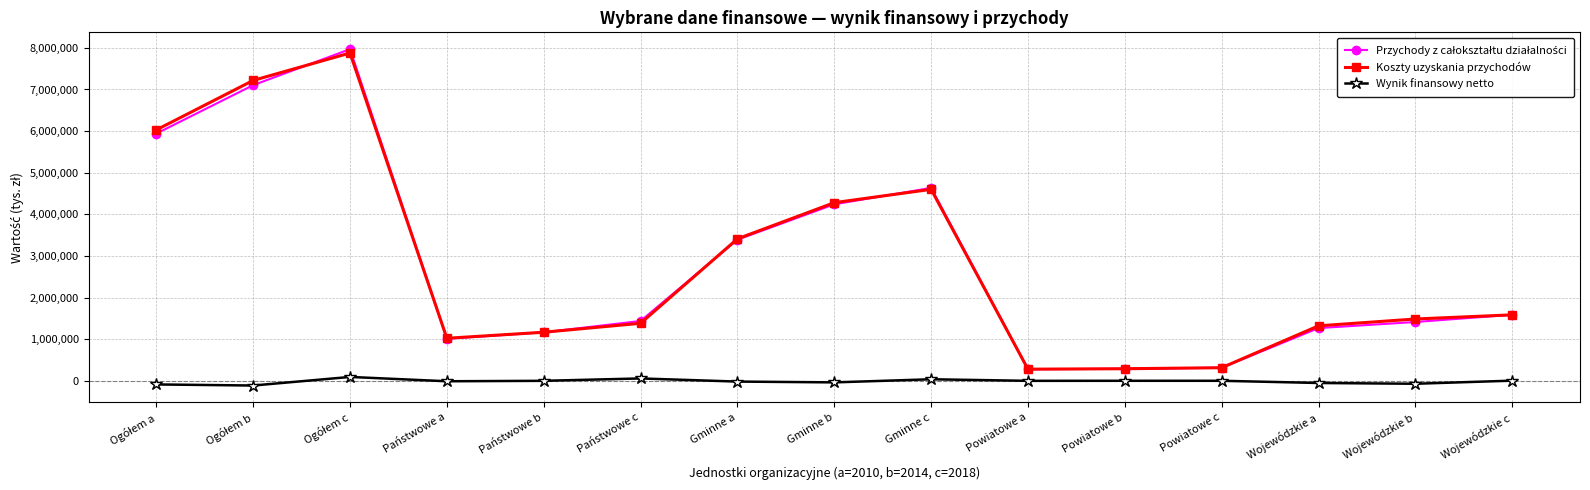

Is it true that Koszty uzyskania przychodów equals 4279921 at Gminne b?

True